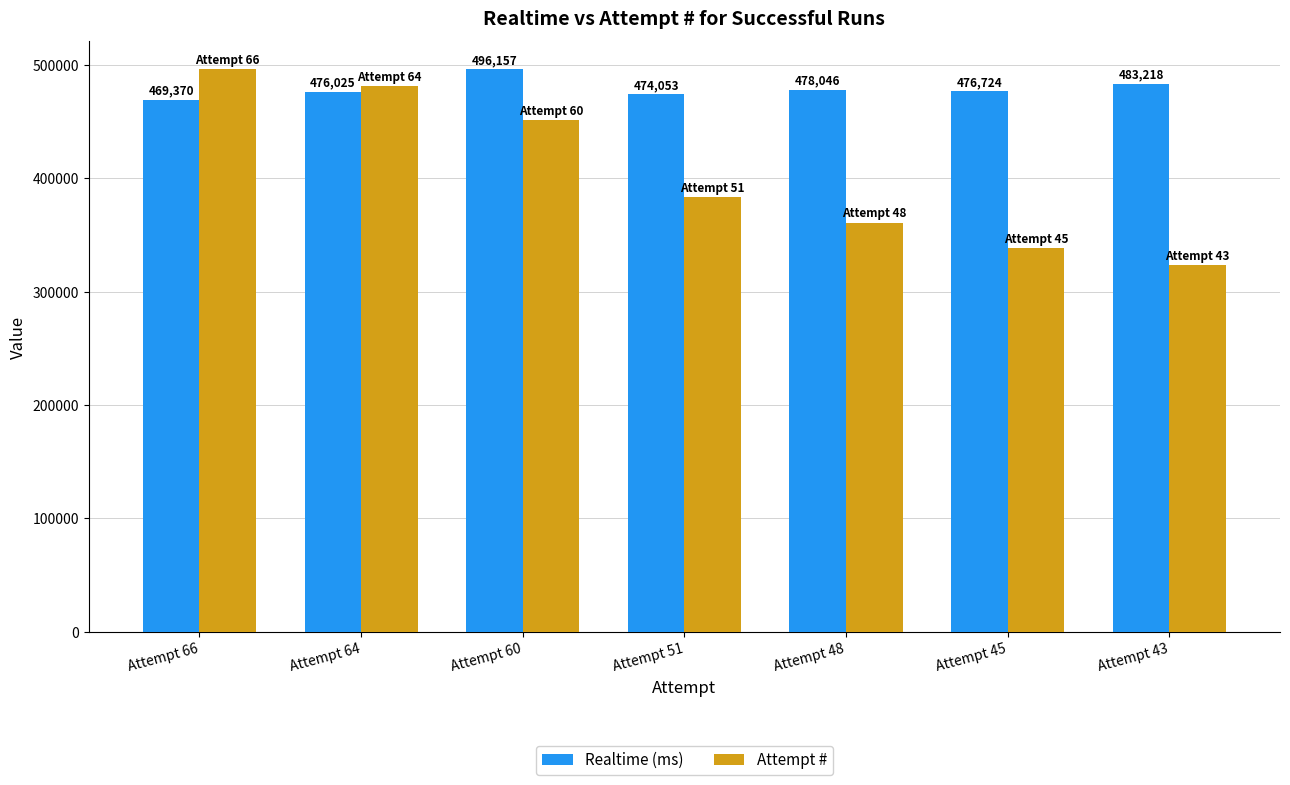

What is the difference between the highest and lowest values at Attempt 48?

117204.5